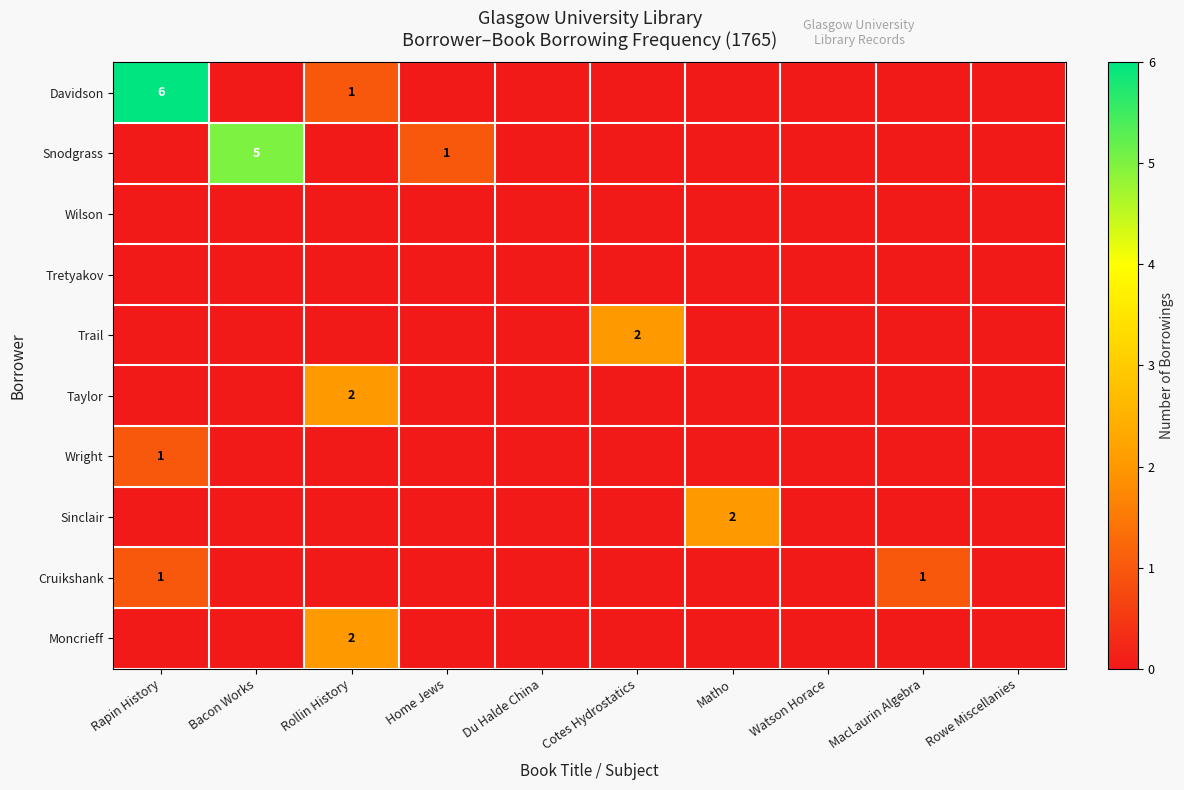

What is the total value across all series at Cotes Hydrostatics?

2